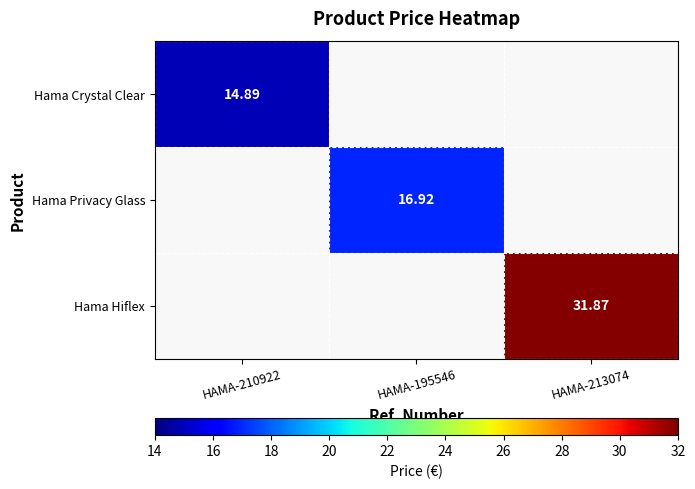

Which series has the widest spread of values?

Hama Crystal Clear